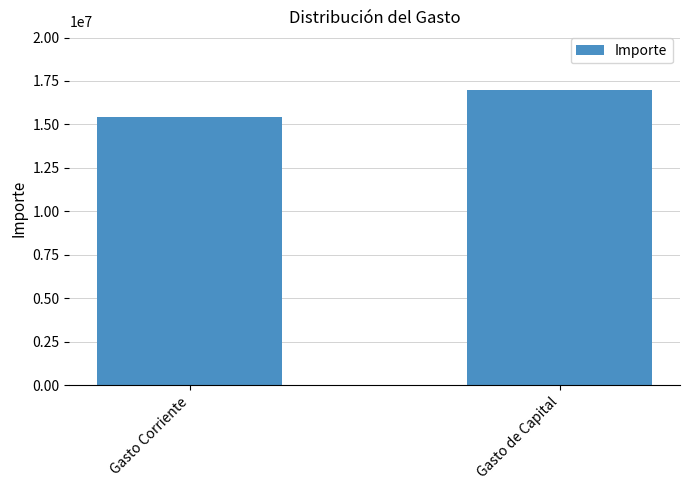

Are the bars horizontal?

No